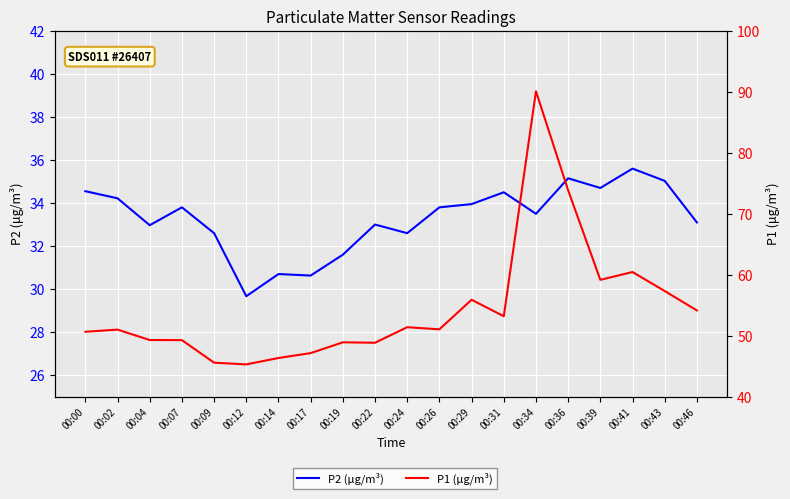

What is the average value of the P2 (μg/m³) series?

33.3